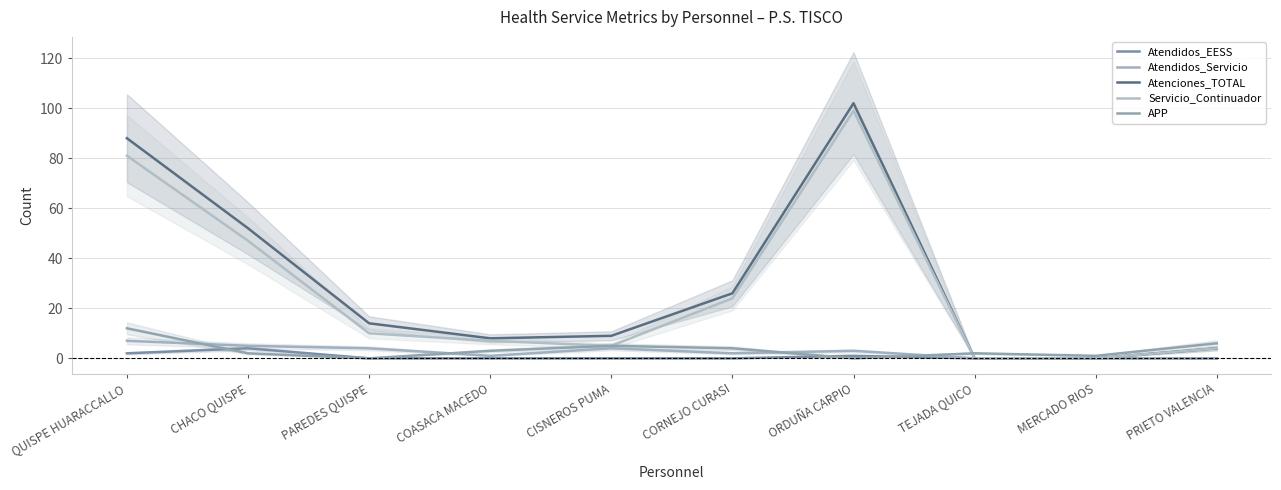

What is the value of the APP point at the 6th from the left?

4